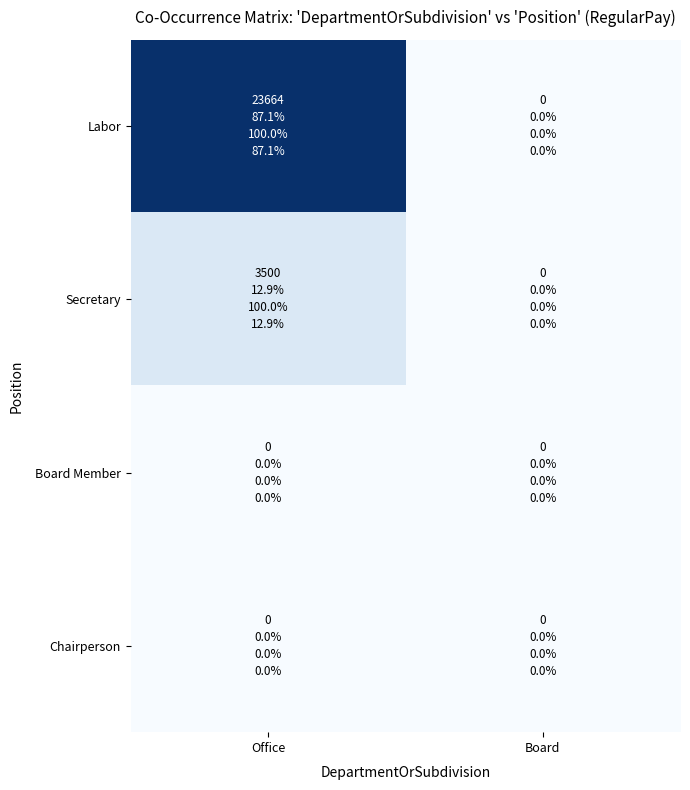

Which series has the largest range (max minus min)?

Labor